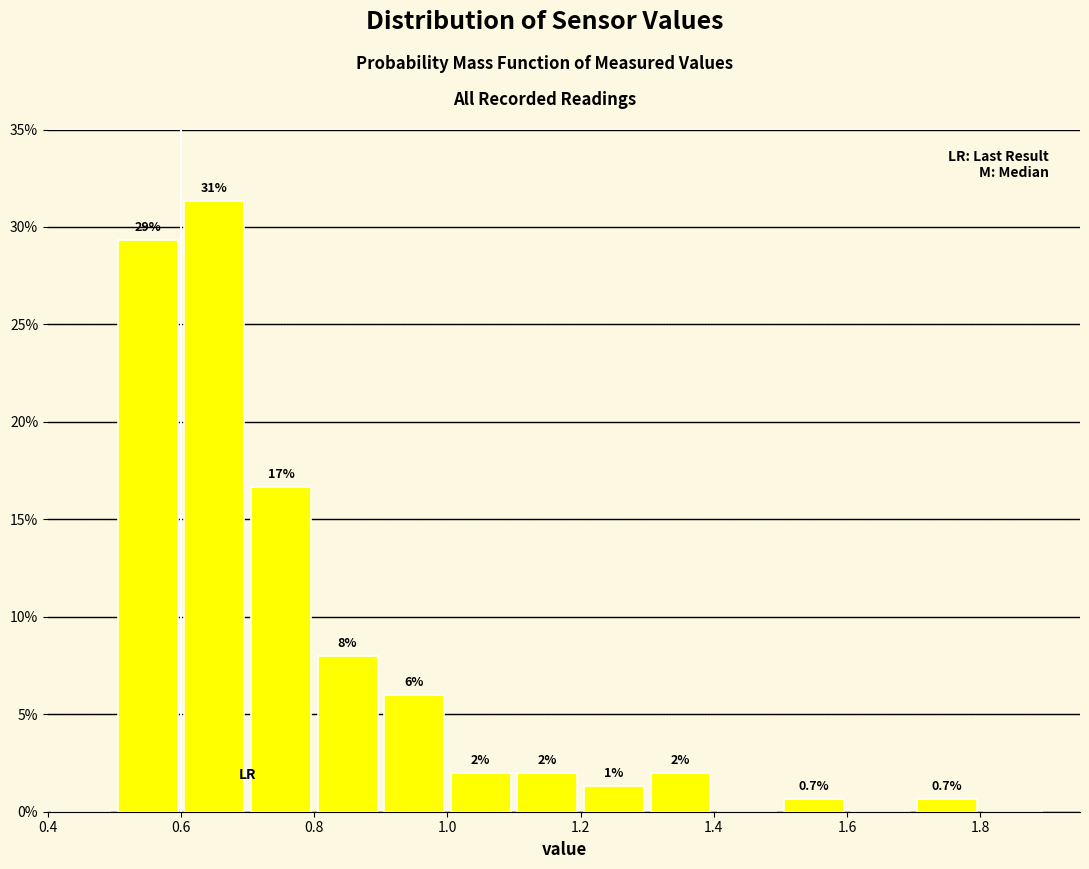

Which range on the x-axis has the tallest bar?

0.6 to 0.7